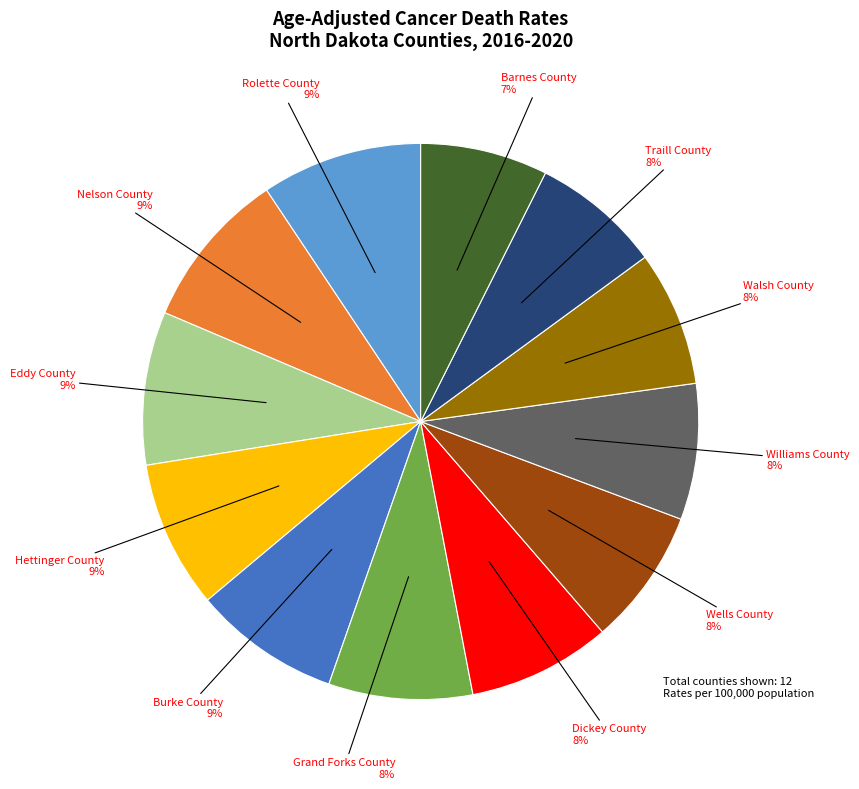

Do Wells County and Williams County together represent more than half of the pie?

No